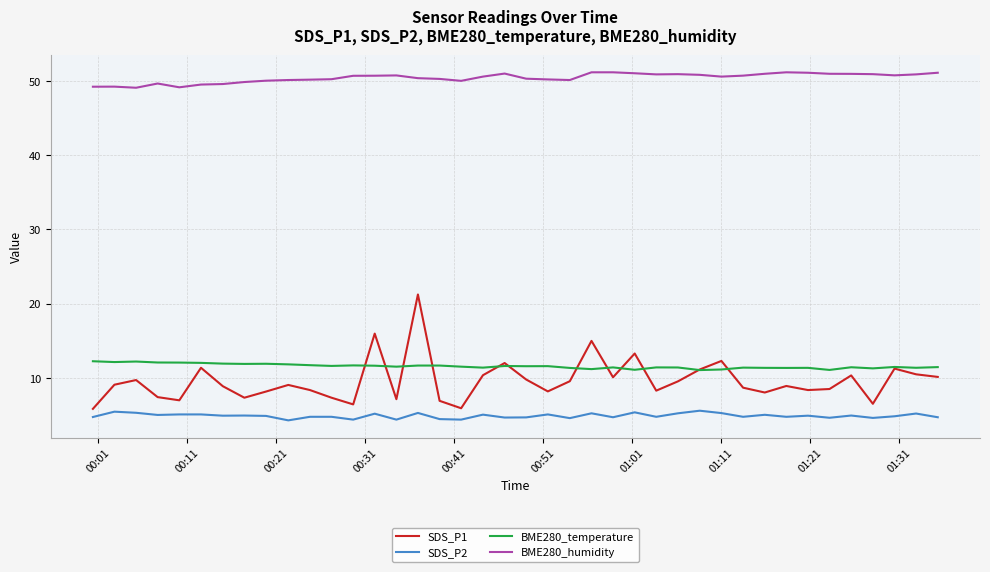

Which series has the widest spread of values?

SDS_P1